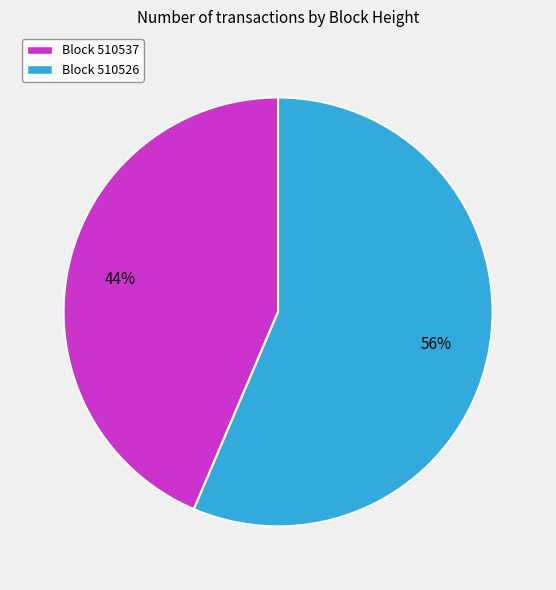

To the nearest percent, what is the average slice percentage?

50%